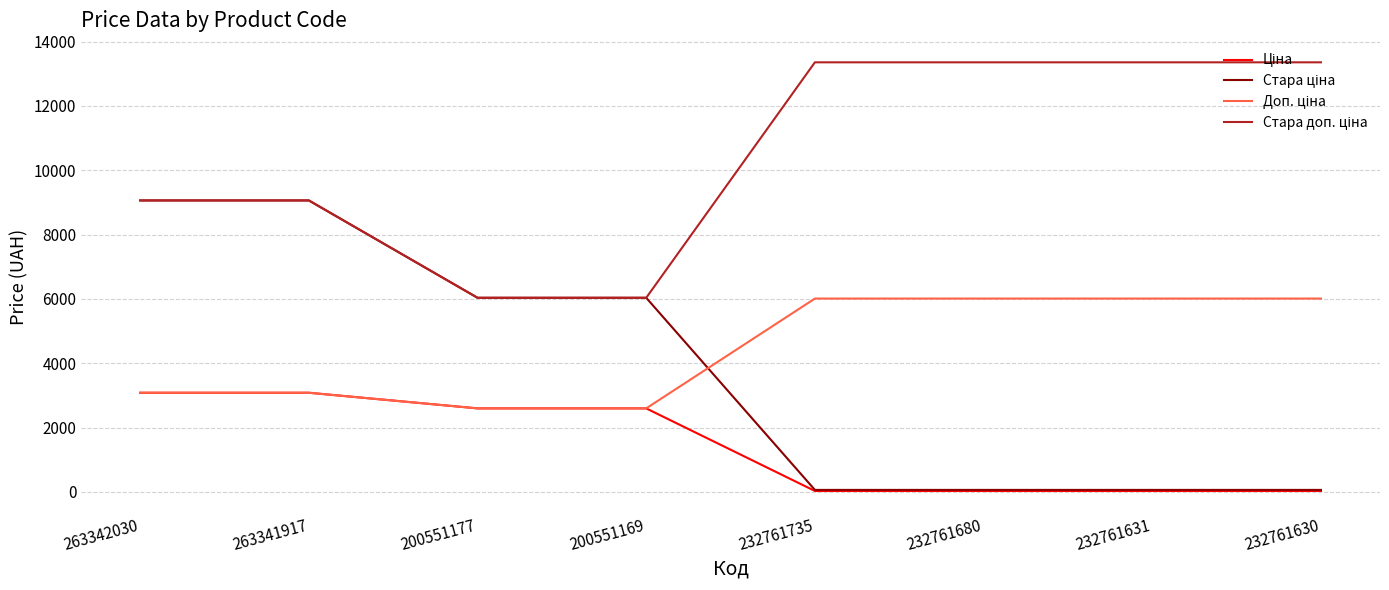

What is the difference between the highest and lowest values at 200551177?

3439.3